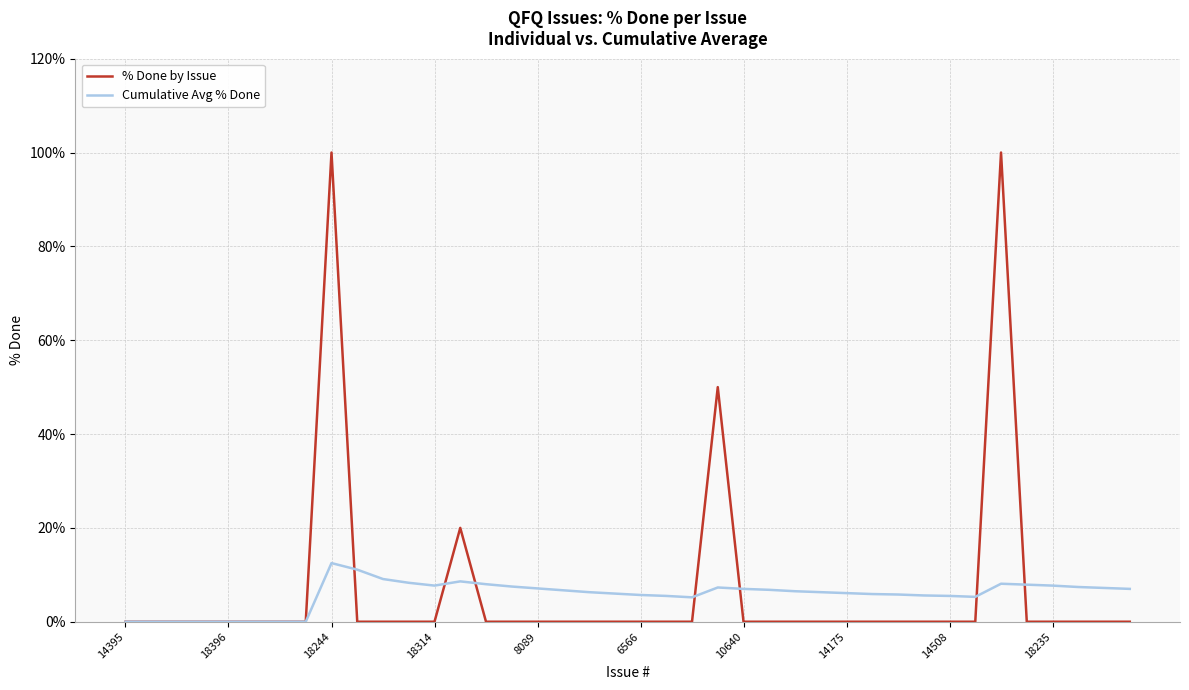

Which series has the largest range (max minus min)?

% Done by Issue